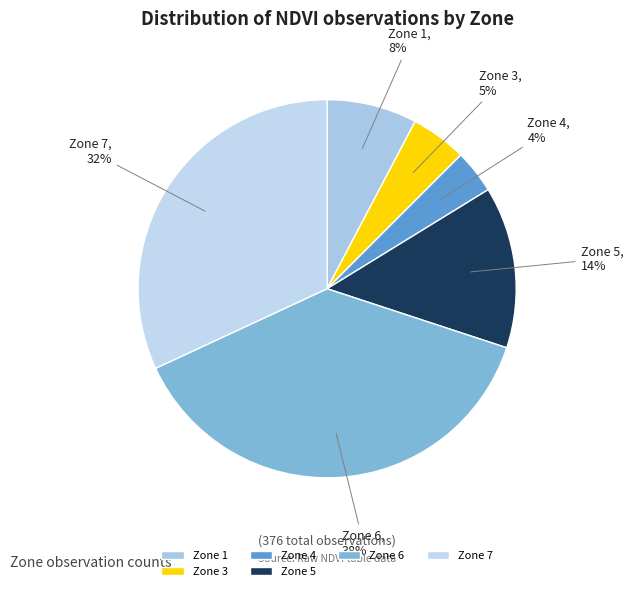

Rank the categories by value from highest to lowest.

Zone 6, Zone 7, Zone 5, Zone 1, Zone 3, Zone 4